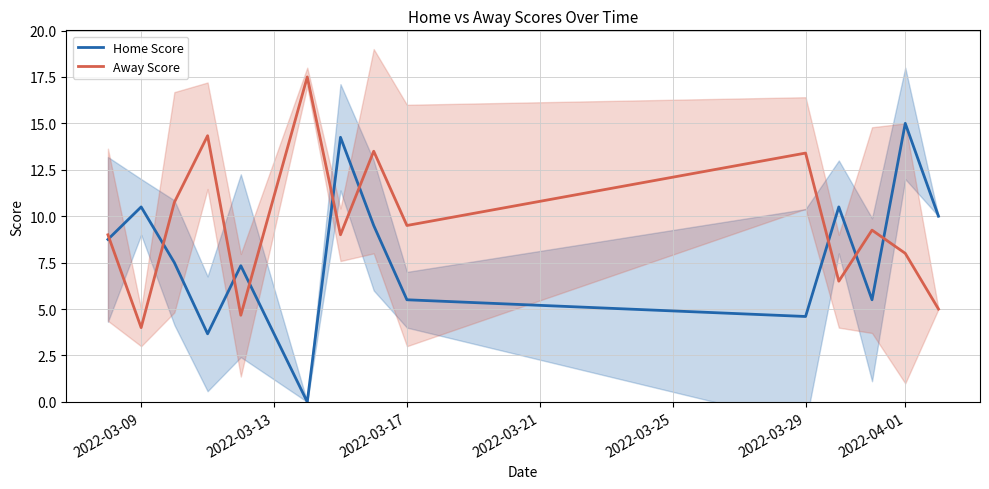

True or false: Away Score and Home Score intersect in this chart.

True